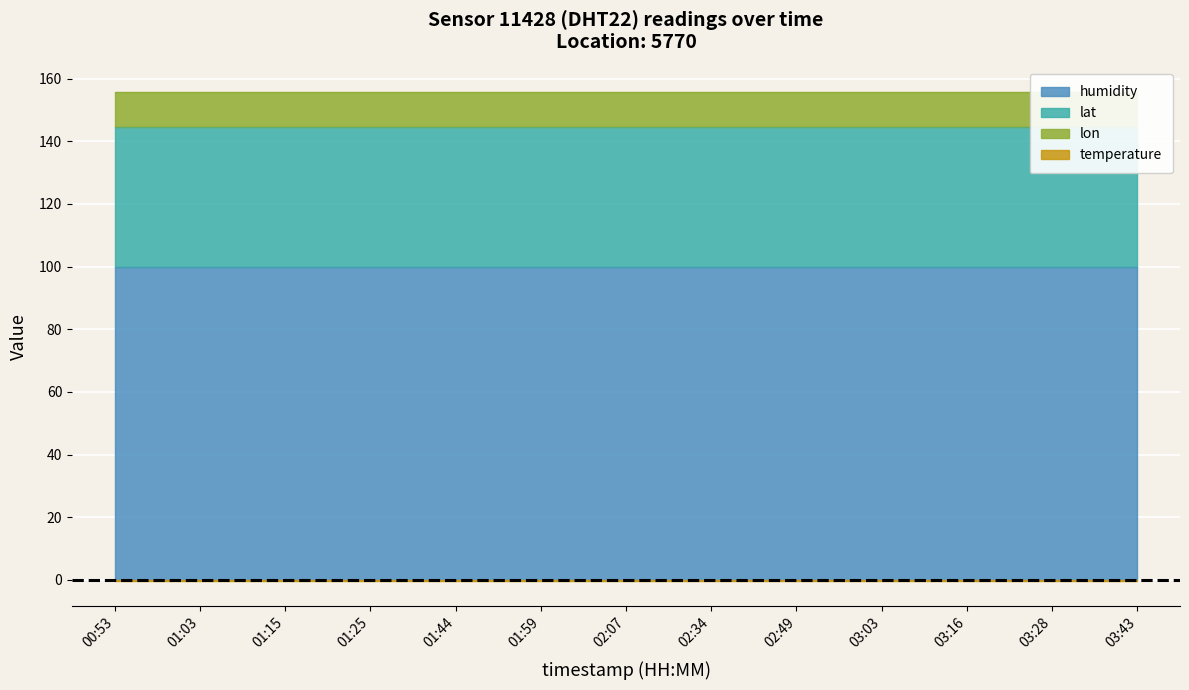

What is the label of the 4th point from the right?

03:03